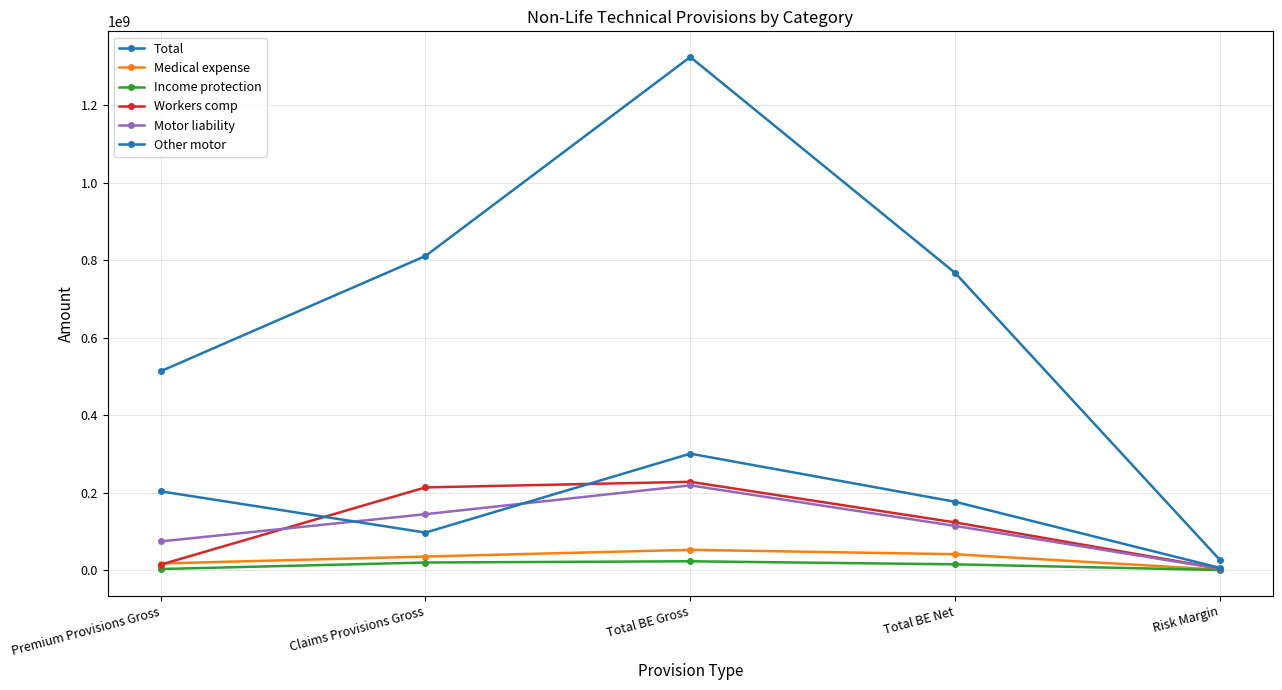

How many distinct data groups are displayed?

6